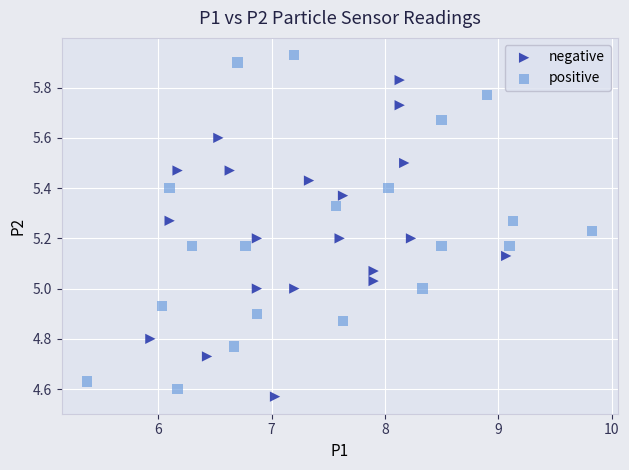

Which series contains the highest Y value?

positive